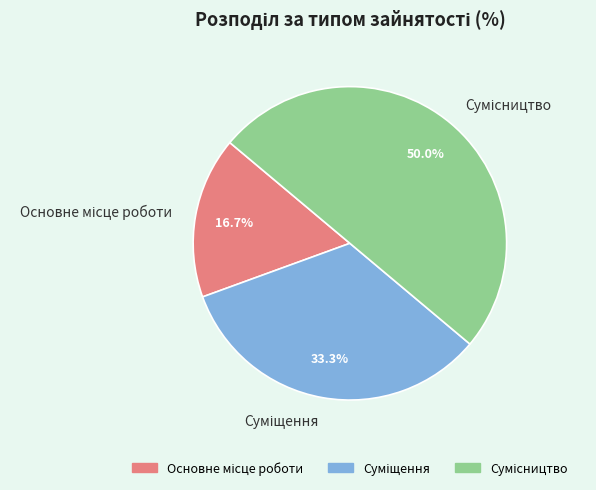

How many slices are in this pie chart?

3